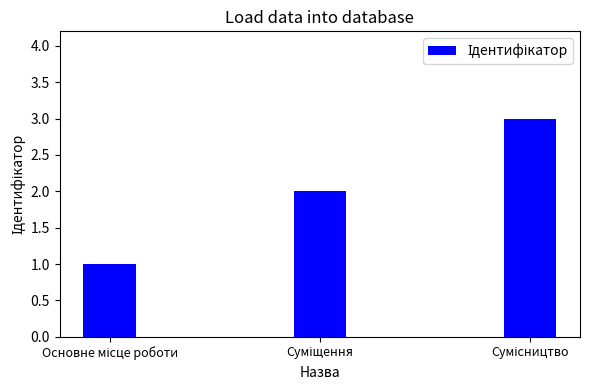

Are the bars grouped side by side (vs. stacked)?

No